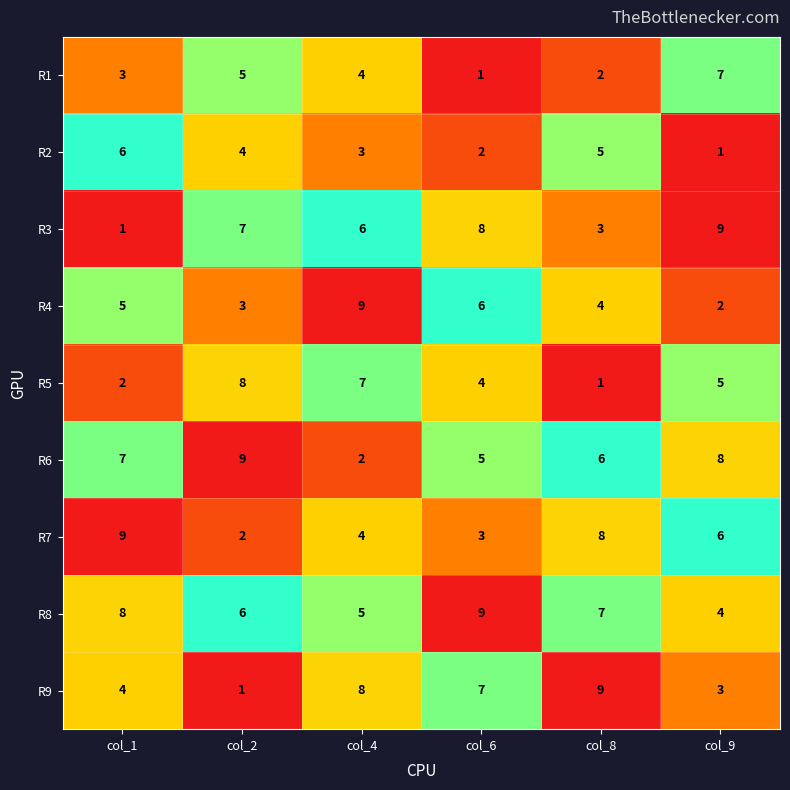

Which series changed the most between col_4 and col_8?

R5